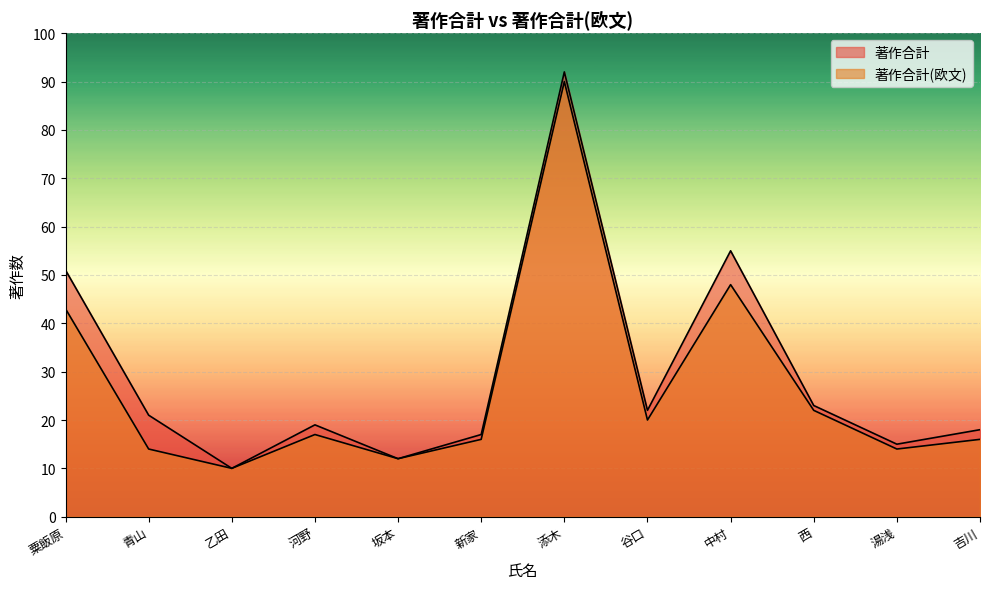

Where is 著作合計(欧文) nearest to the value 50?

中村